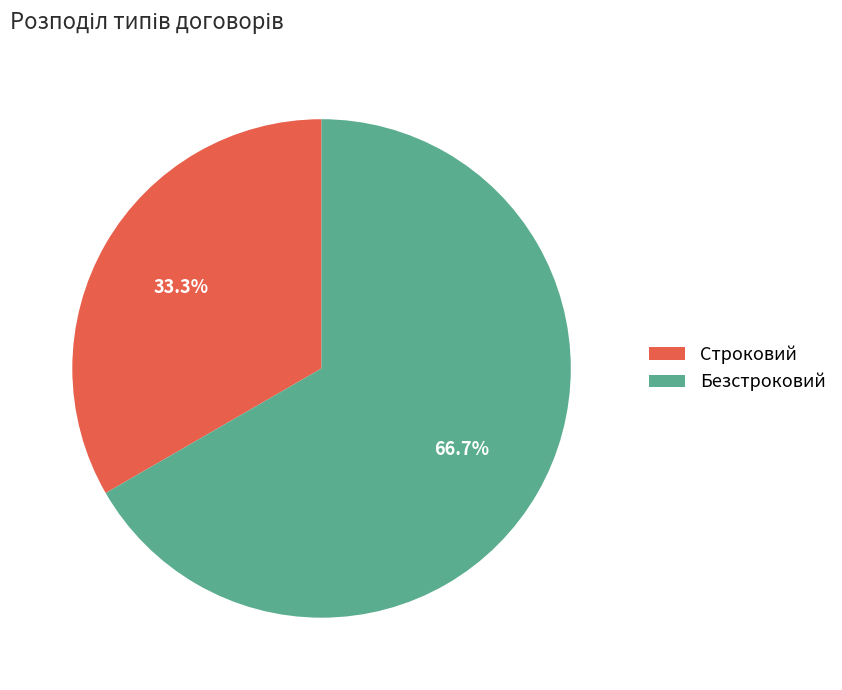

Is the sum of Строковий and Безстроковий greater than half?

Yes